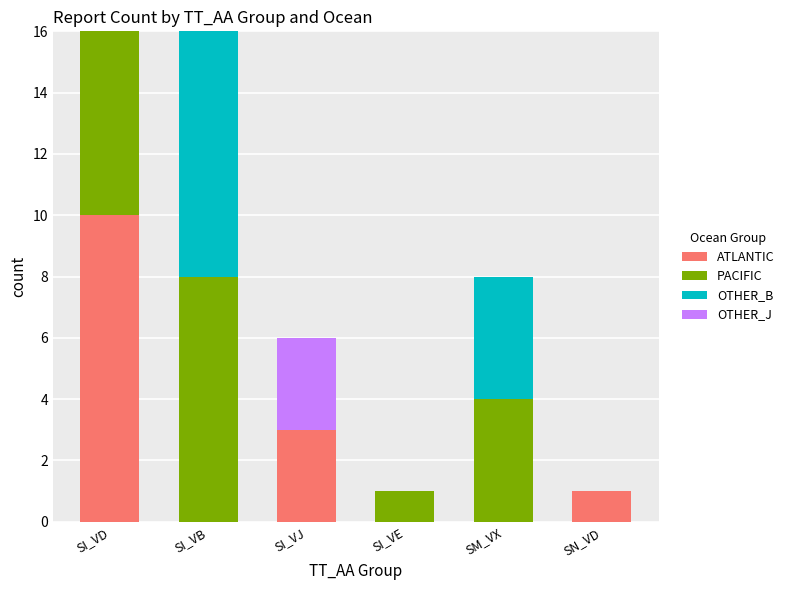

At which label is ATLANTIC closest to 5?

SI_VJ